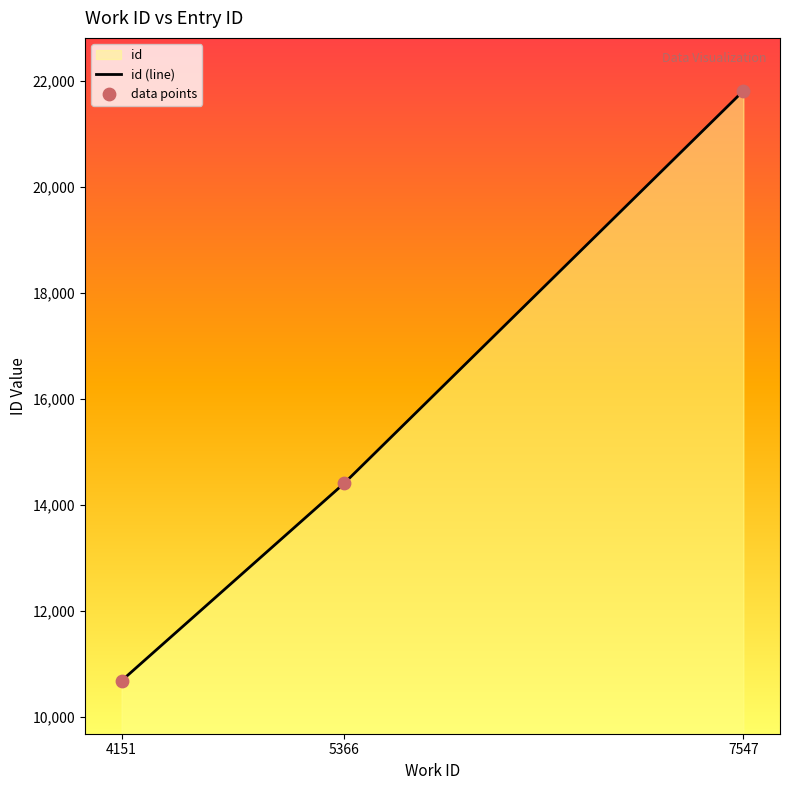

What is the ratio of the value at 4151 to the value at 5366?

0.7